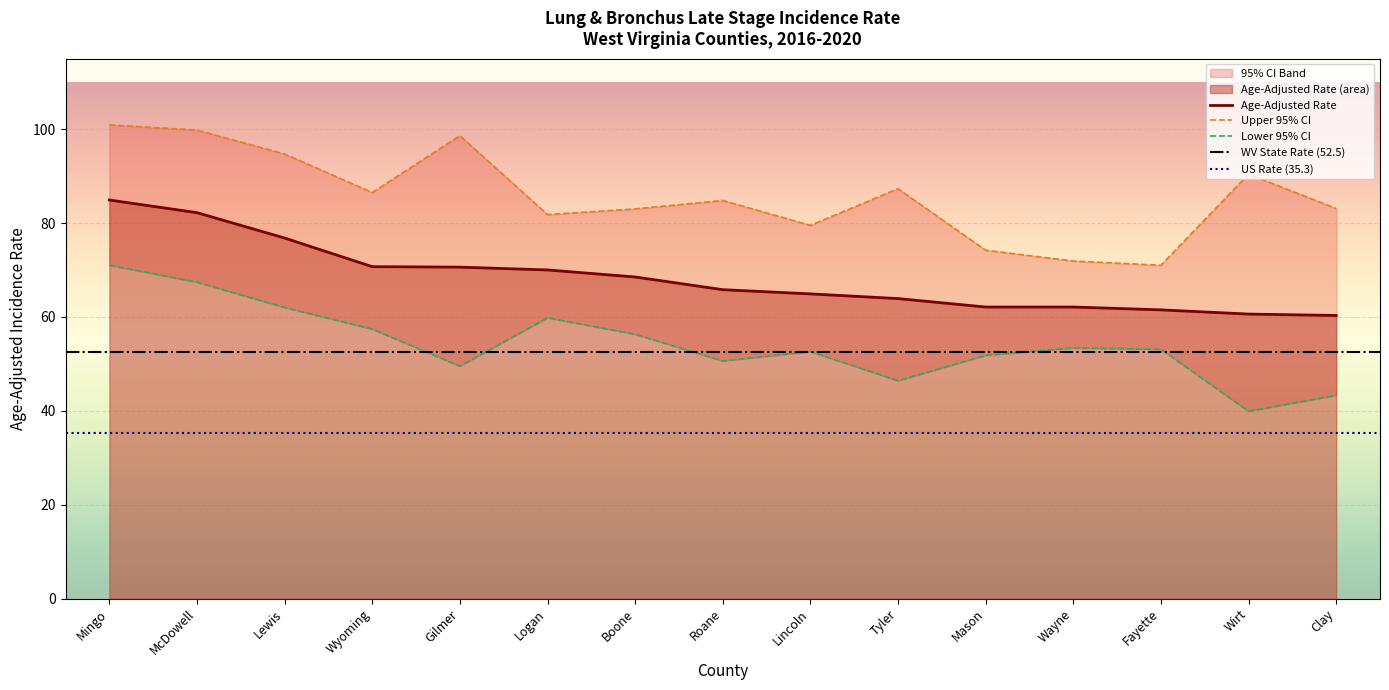

Reading left to right, what are all the values shown in this chart?

Age-Adjusted Rate: 84.9	82.2	76.8	70.7	70.6	70.0	68.5	65.8	64.9	63.9	62.1	62.1	61.5	60.6	60.3
Upper 95% CI: 100.9	99.8	94.7	86.5	98.6	81.8	83.0	84.8	79.5	87.3	74.2	71.9	71.0	90.4	83.1
Lower 95% CI: 71.0	67.4	62.0	57.4	49.5	59.8	56.3	50.6	52.6	46.4	51.8	53.4	53.1	39.9	43.3